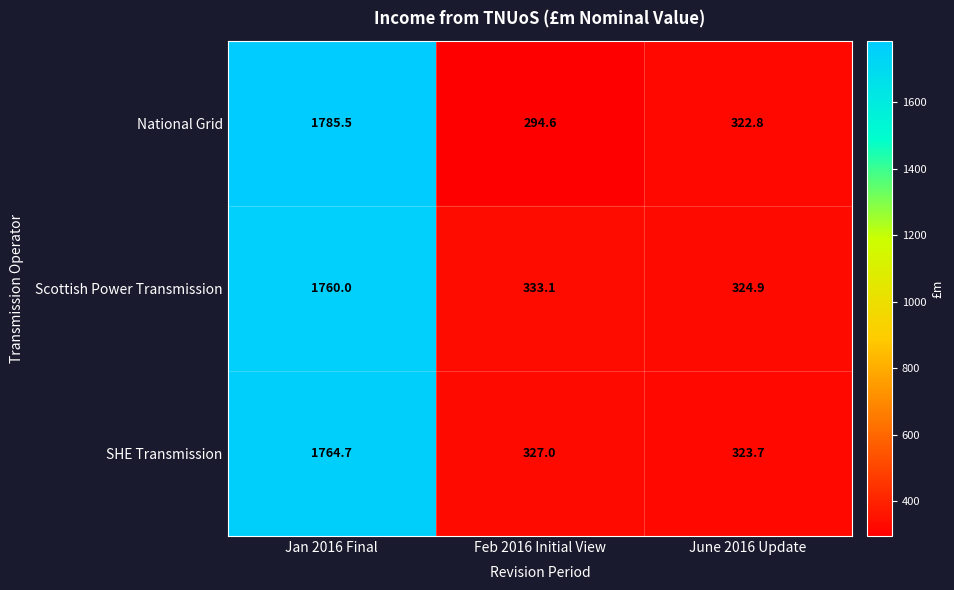

The value of SHE Transmission at June 2016 Update is 323.7. True or false?

True